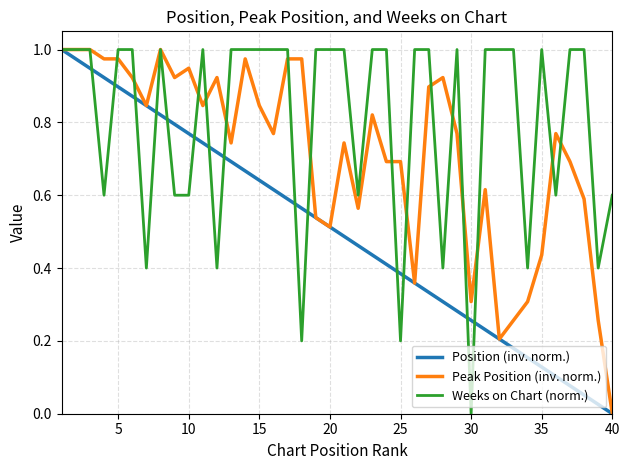

Which series has the largest total across all categories?

Weeks on Chart (norm.)